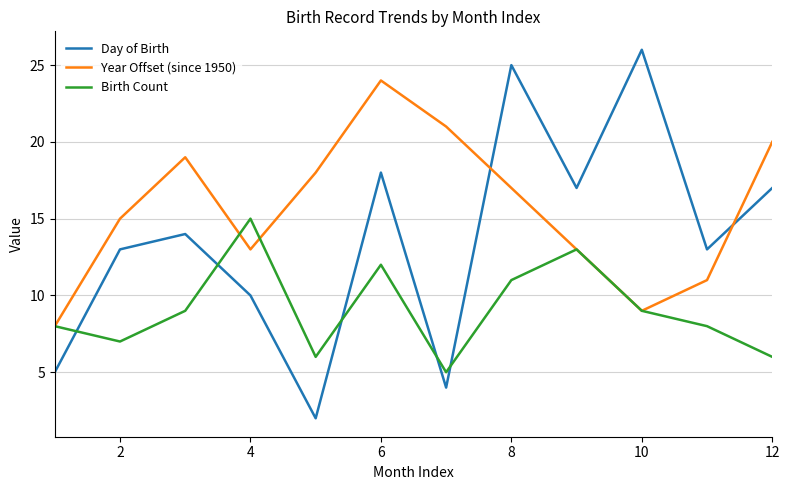

Rank the series by their maximum value, from lowest to highest.

Birth Count, Year Offset (since 1950), Day of Birth